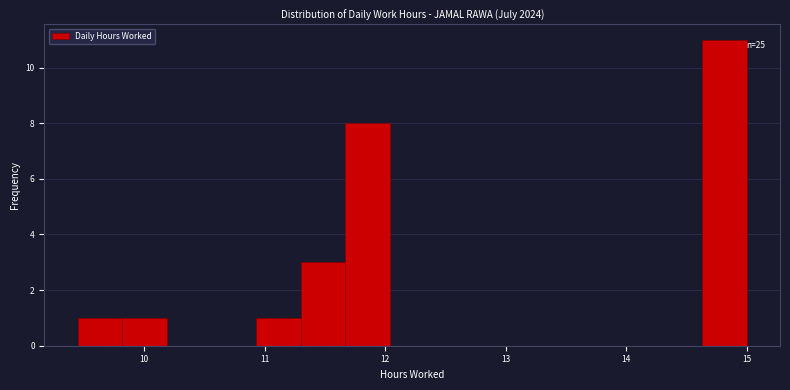

Around what value on the x-axis is the tallest bar? Give the approximate position of its centre, as read against the axis.

14.8